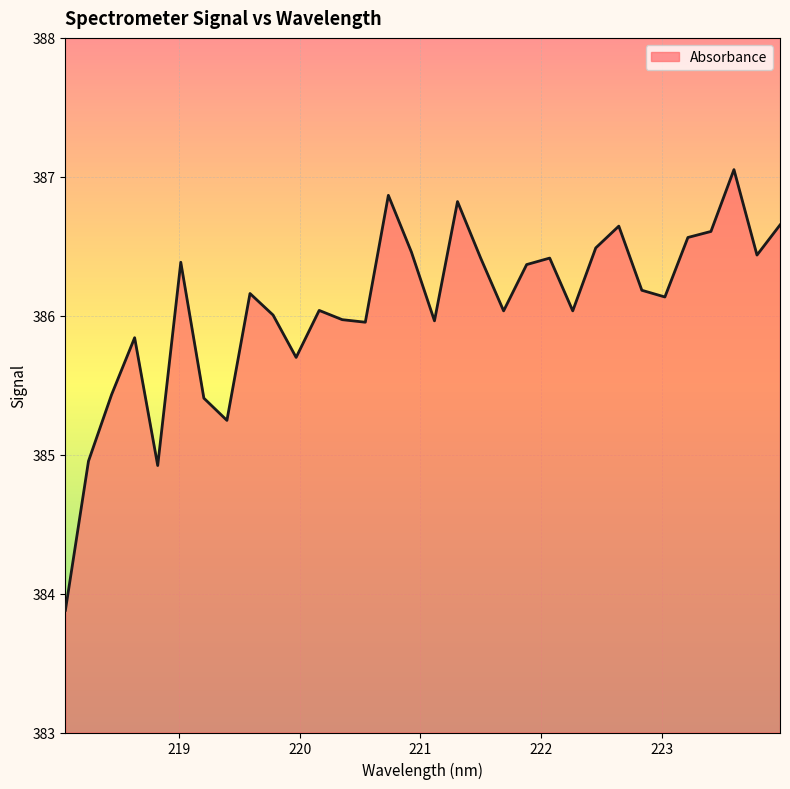

What is the greatest value displayed?

387.1